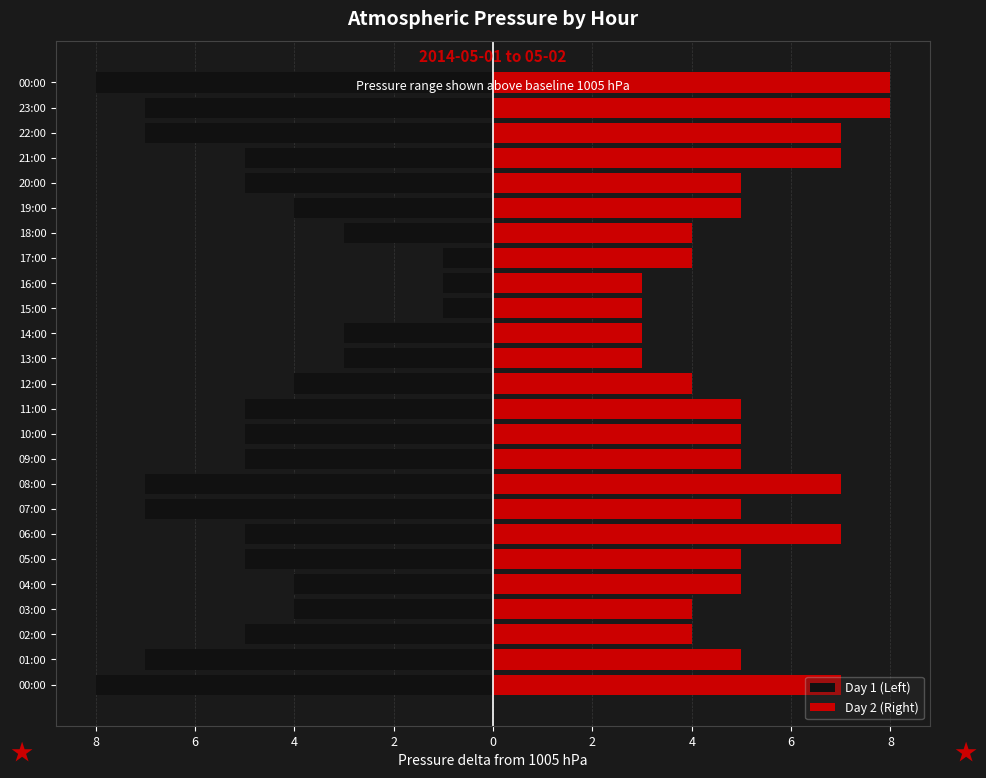

What is the value of the Day 2 (Right) bar at the 25th from the left?

8